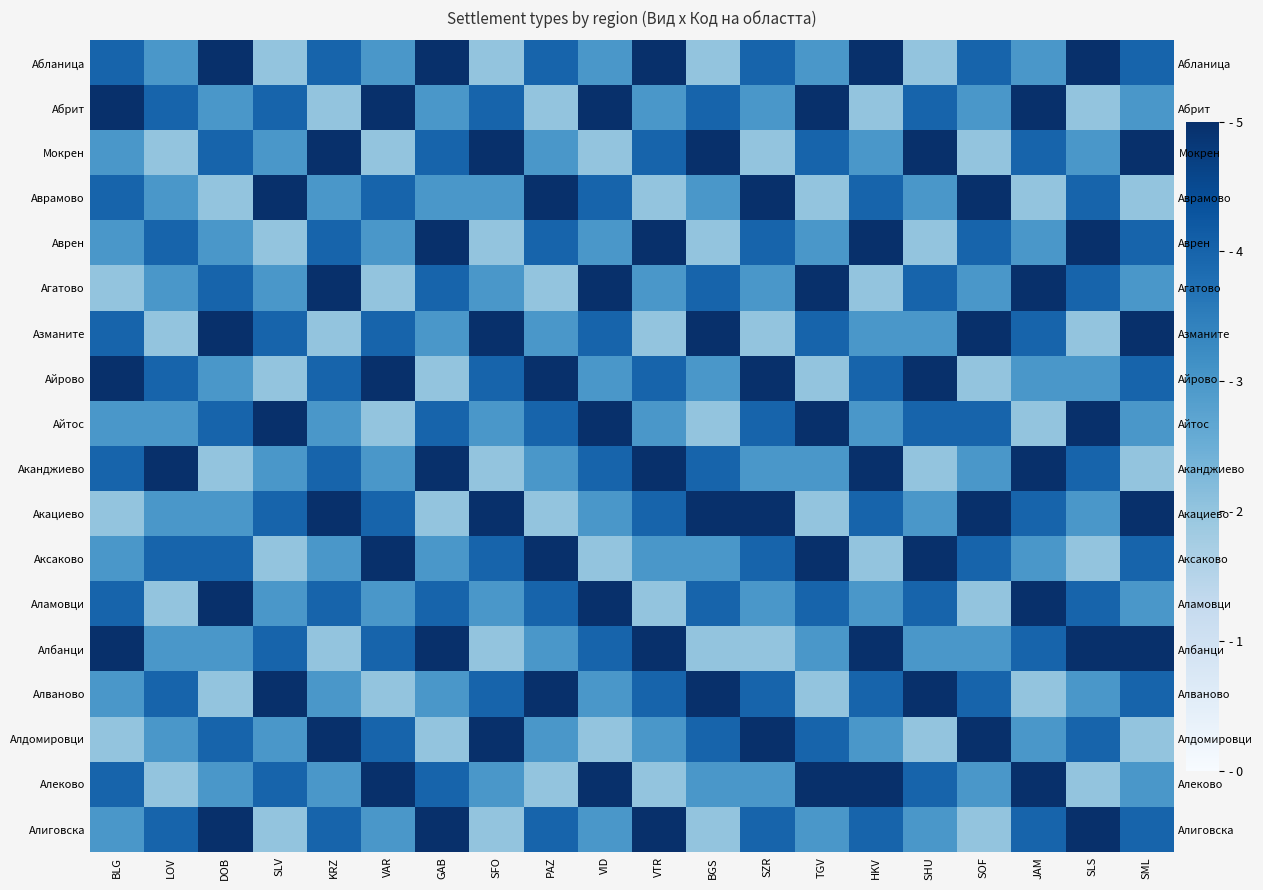

What is the difference between the maximum and minimum values in the Мокрен series?

3